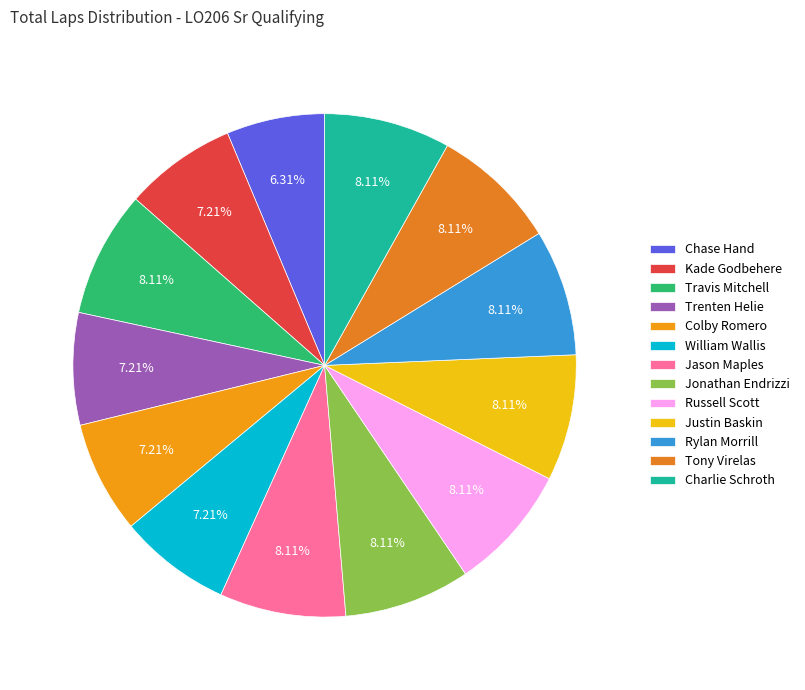

To the nearest percent, what is the combined percentage of Travis Mitchell and Kade Godbehere?

15%